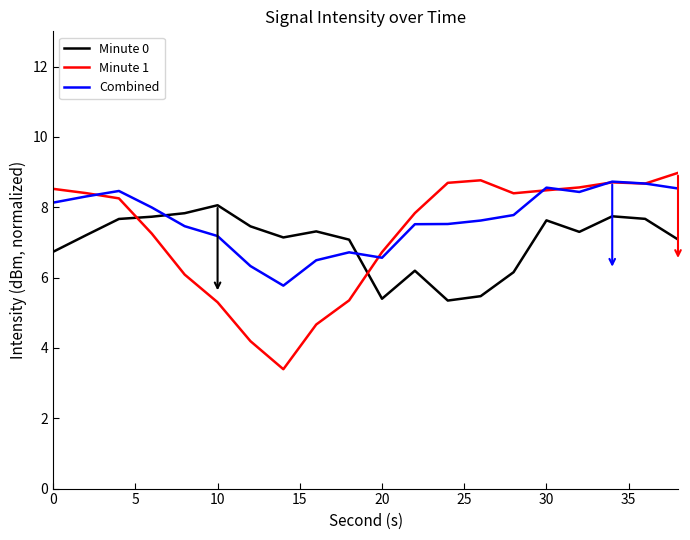

Which series has the widest spread of values?

Minute 1